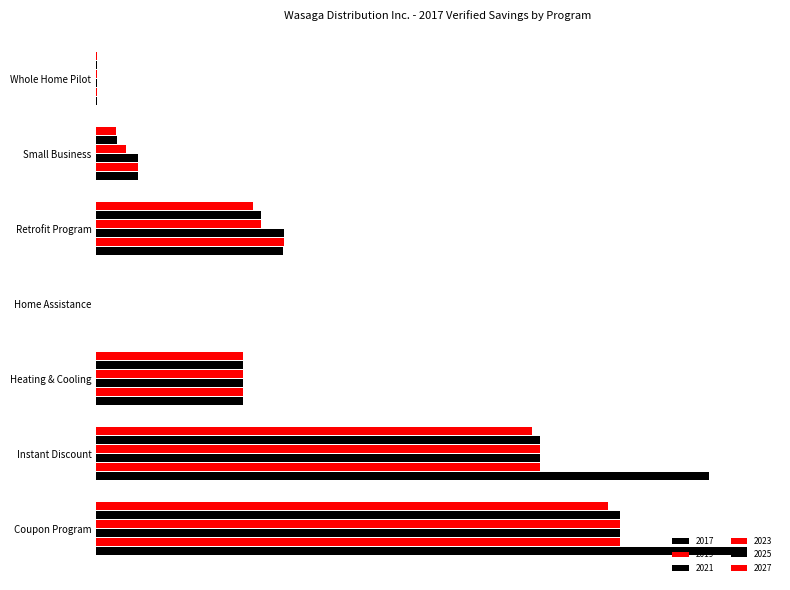

Does the chart contain any negative values?

No